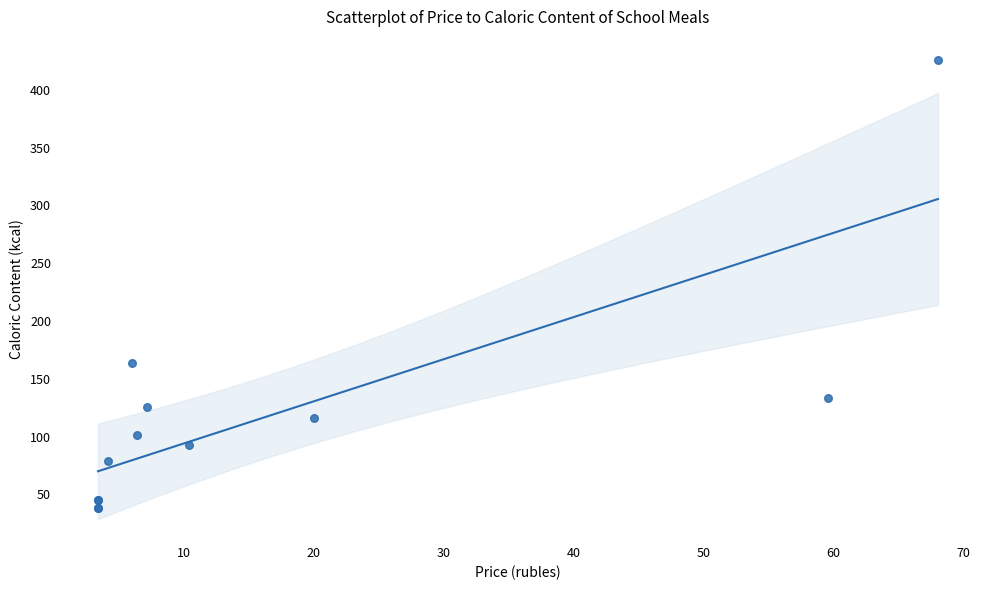

What Y value in the scatter plot is closest to 232?

164